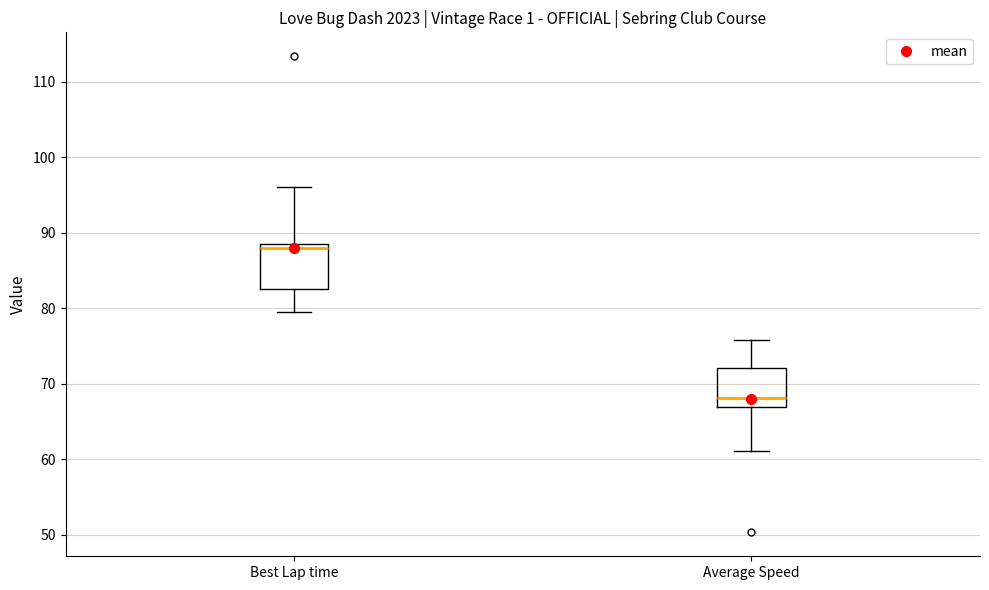

Where does the median line of the box for Average Speed sit on the y-axis? The values are not printed on the chart, so give them approximately, as read against the axis.

68